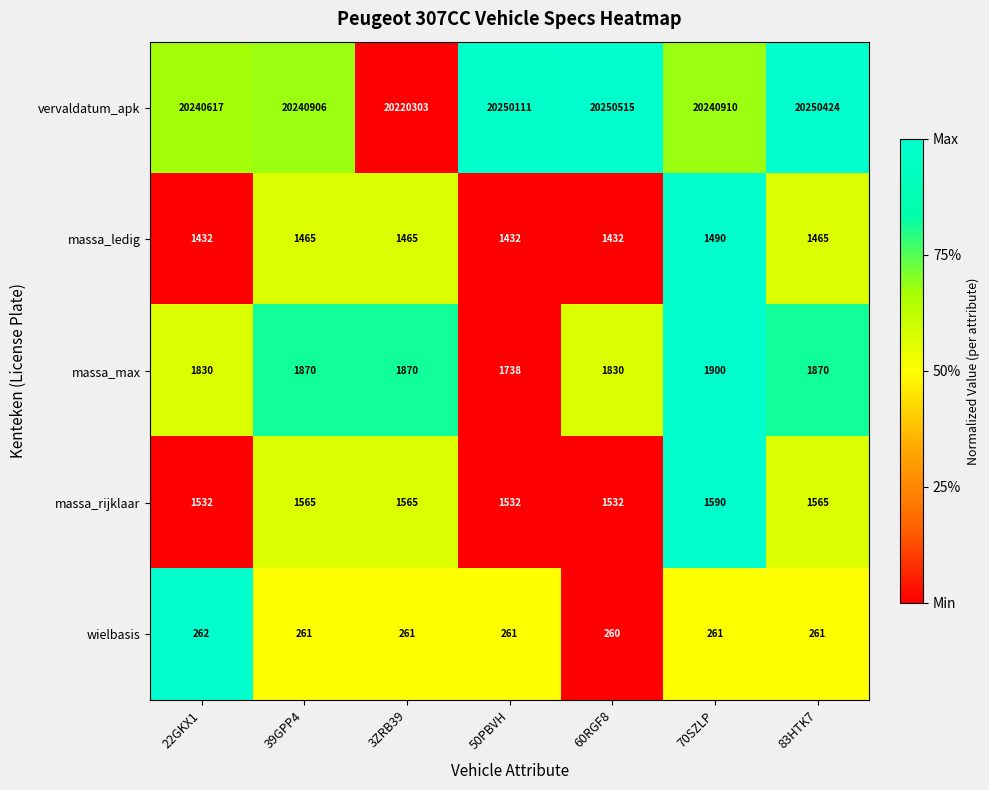

What is the difference between the highest and lowest values at 39GPP4?

20240645